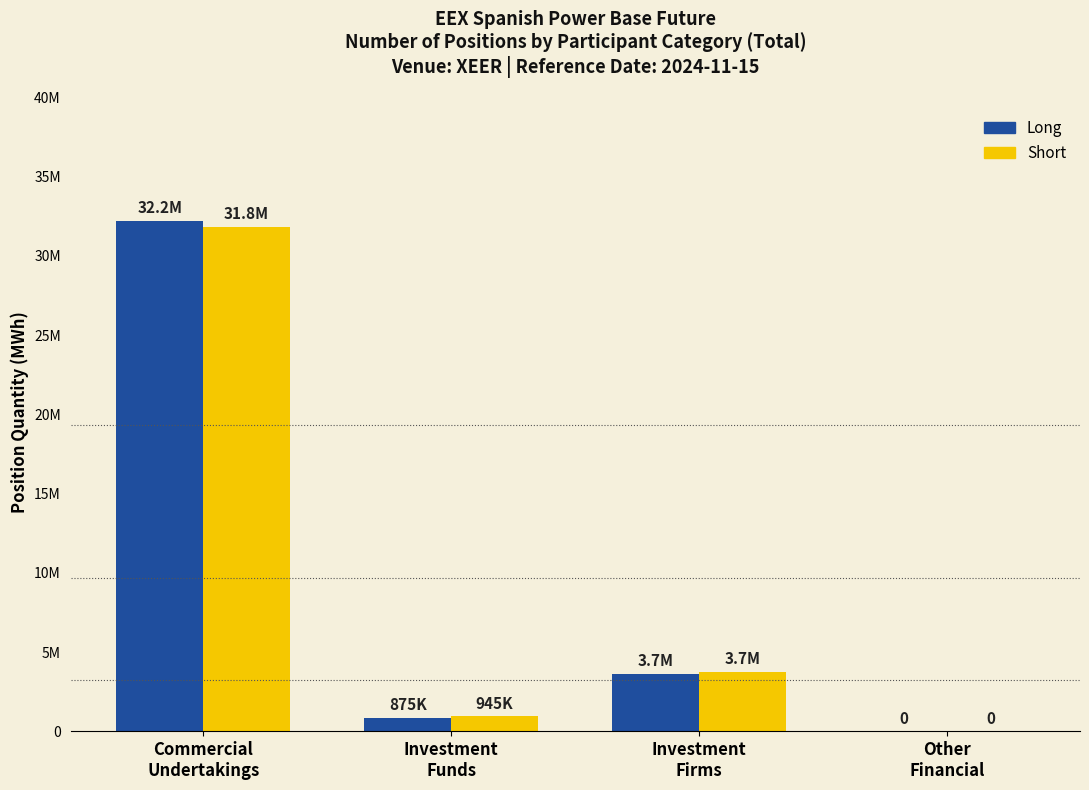

What is the approximate value of Long at Investment
Funds?

875231